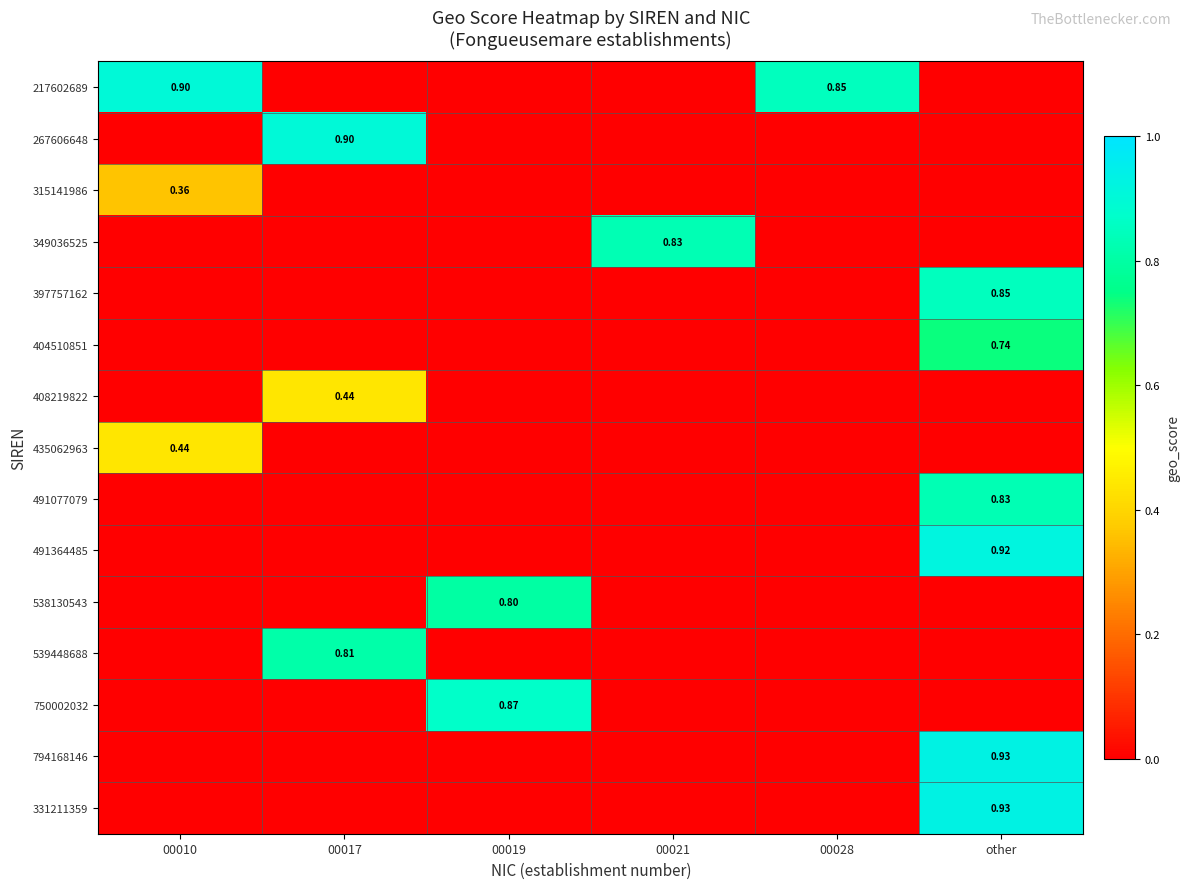

Rank the series by their maximum value, from highest to lowest.

794168146, 331211359, 491364485, 217602689, 267606648, 750002032, 397757162, 349036525, 491077079, 539448688, 538130543, 404510851, 408219822, 435062963, 315141986